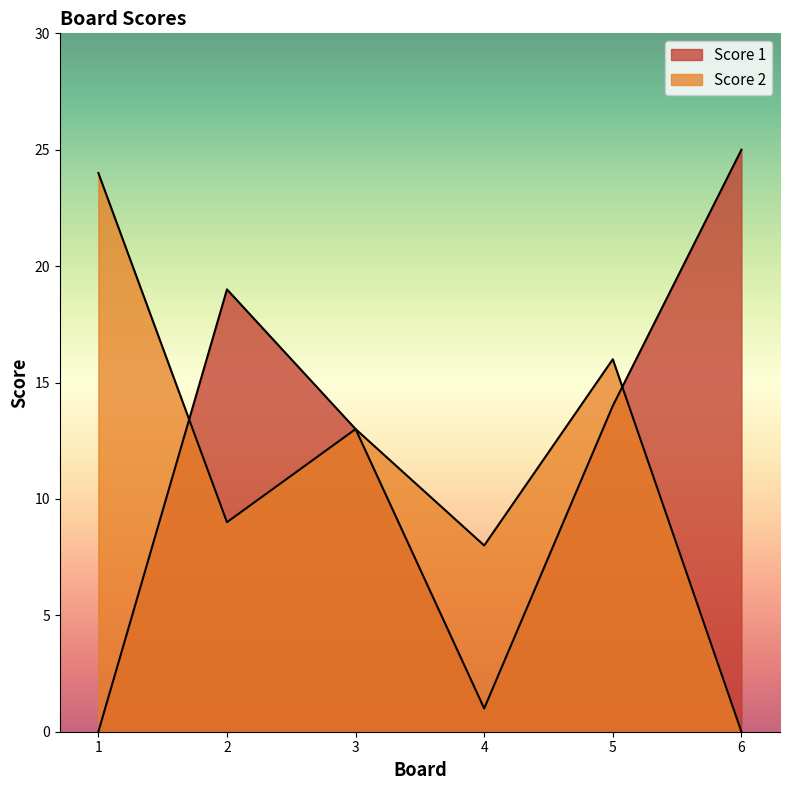

What are all the series names shown in the legend?

Score 1, Score 2